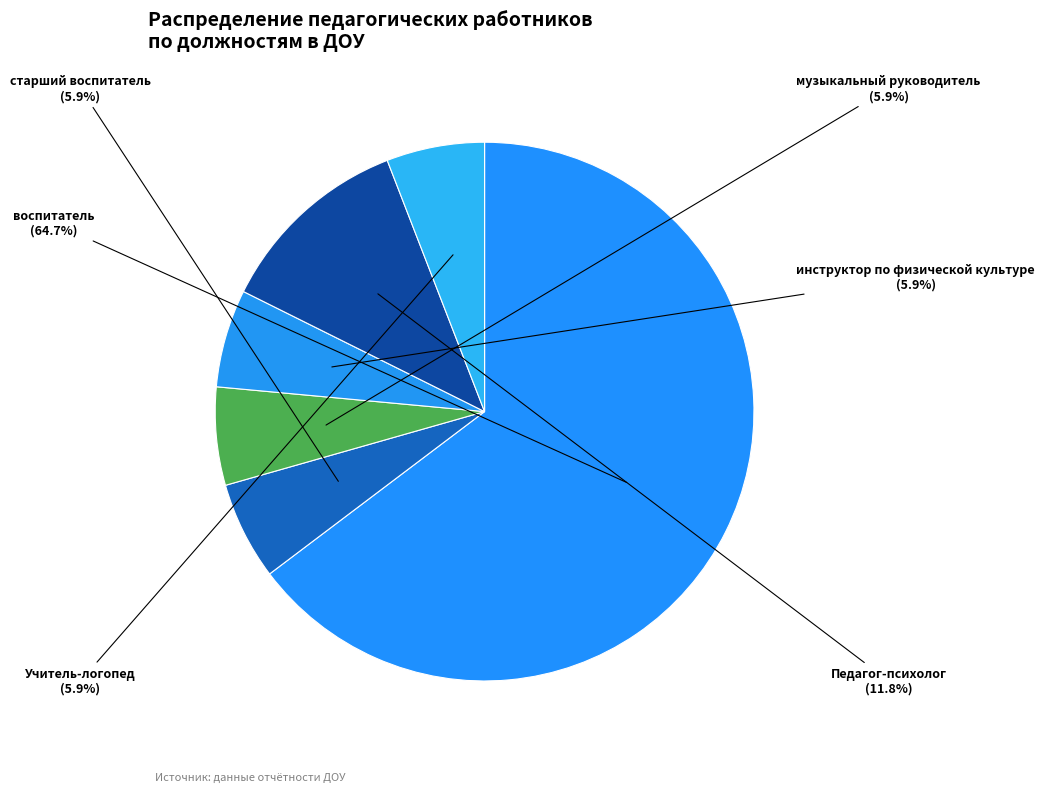

How many segments does this pie chart have?

6